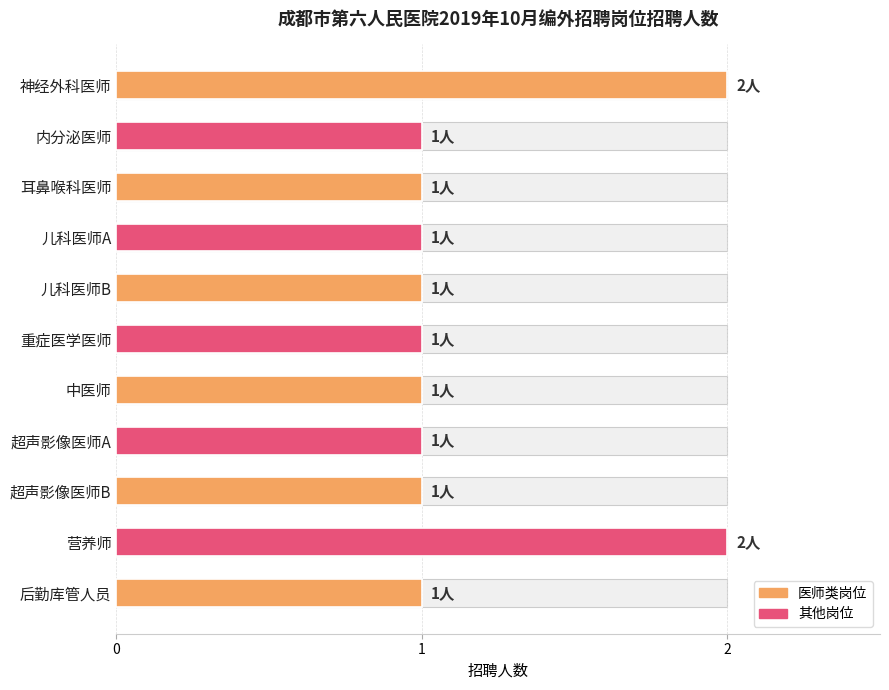

What is the greatest value displayed?

2